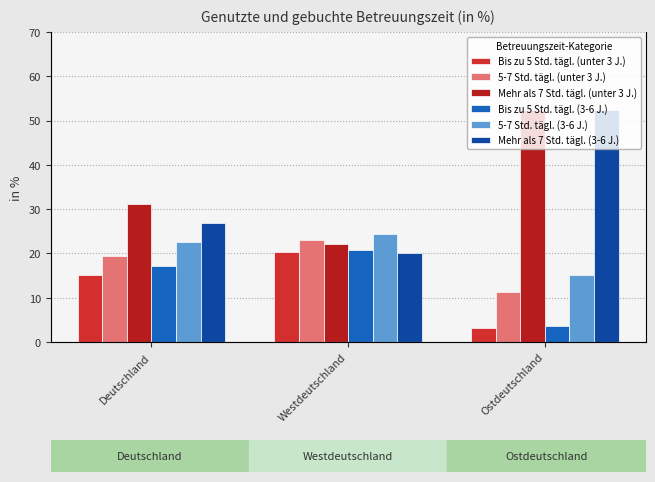

What is the label of the 2nd bar from the right?

Westdeutschland